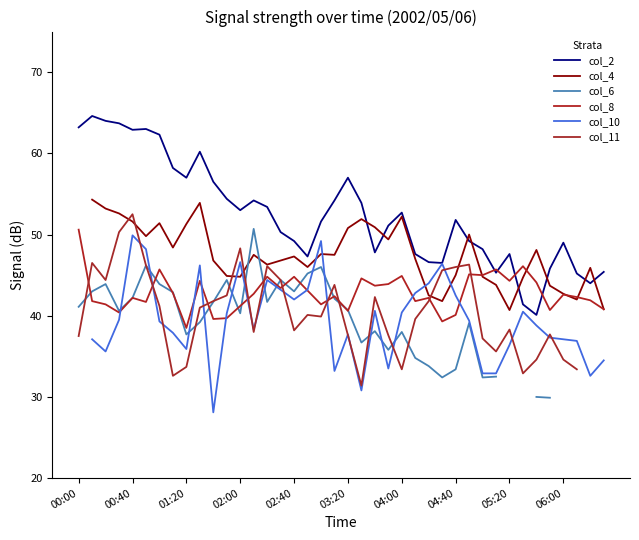

What is the minimum value for col_8?

38.5